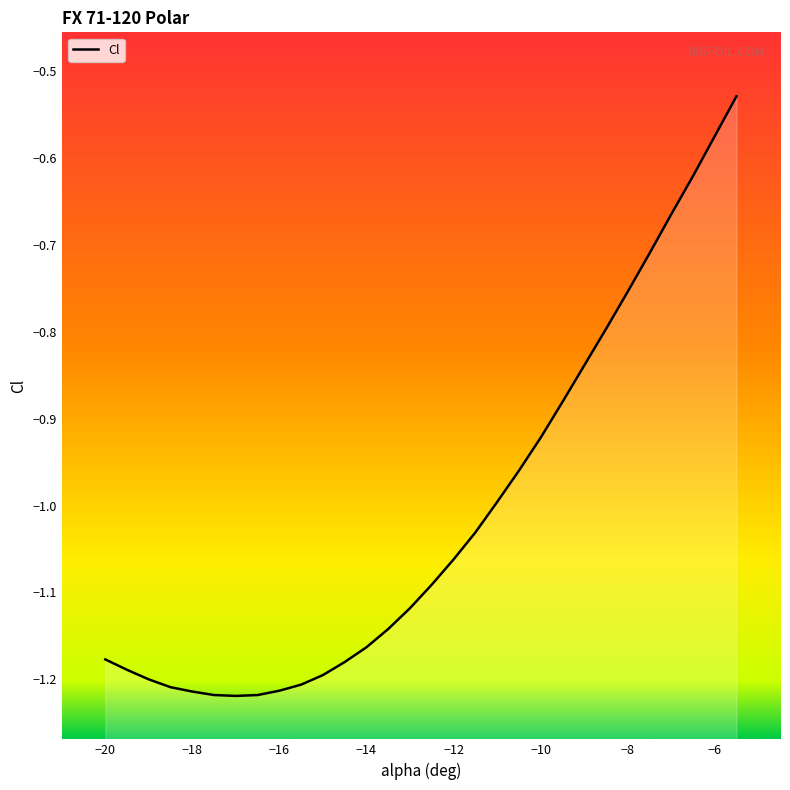

What is the difference between the values at -10 and -18?

0.3